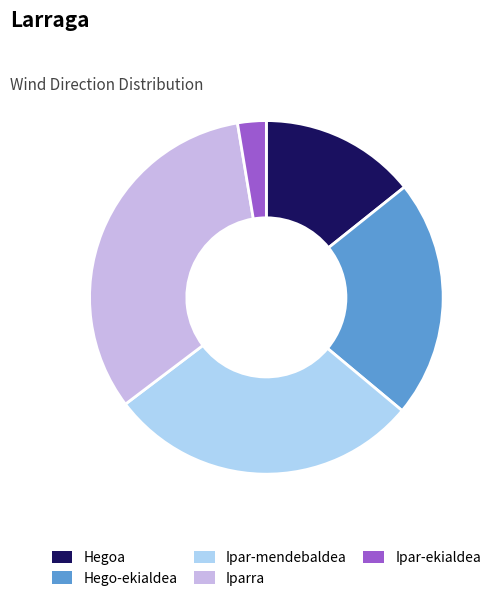

Do Ipar-ekialdea and Ipar-mendebaldea together represent more than half of the pie?

No